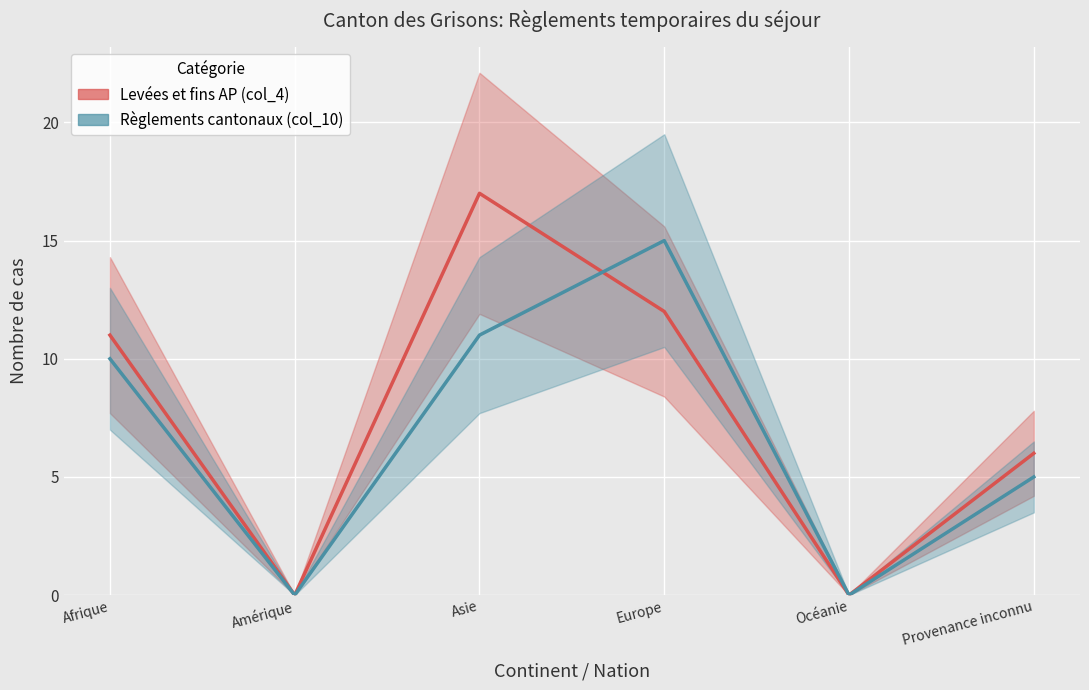

The Levées et fins AP (col_4) series shows 0 at Amérique. True or false?

True